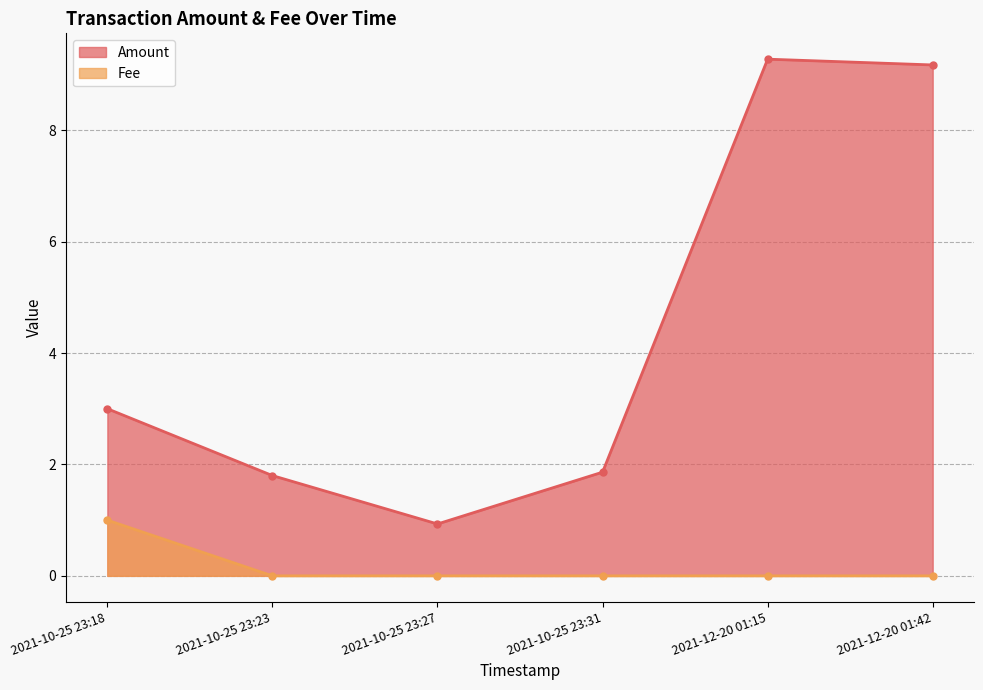

How many series are shown in this chart?

2